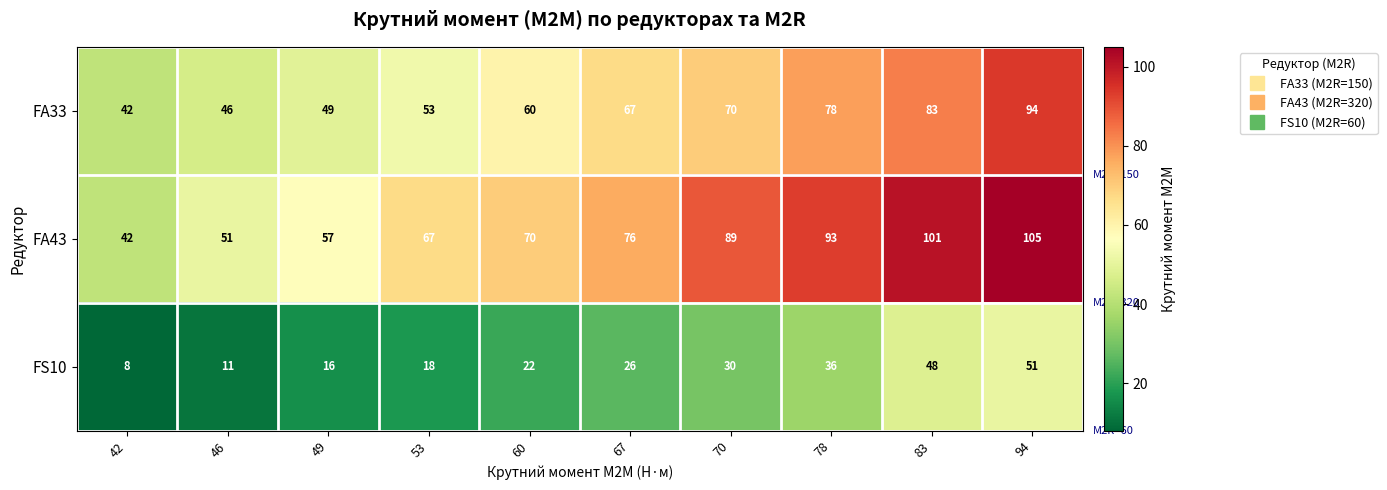

Read the FS10 value at 70.

30